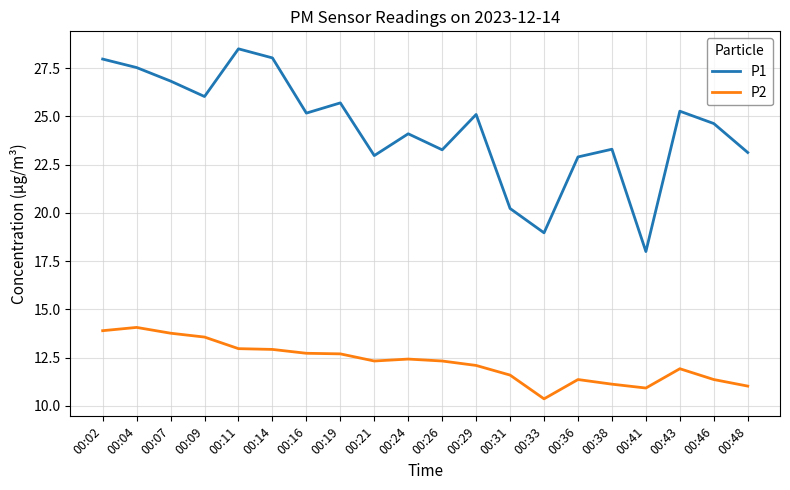

Which label corresponds to the smallest value in the chart?

00:33